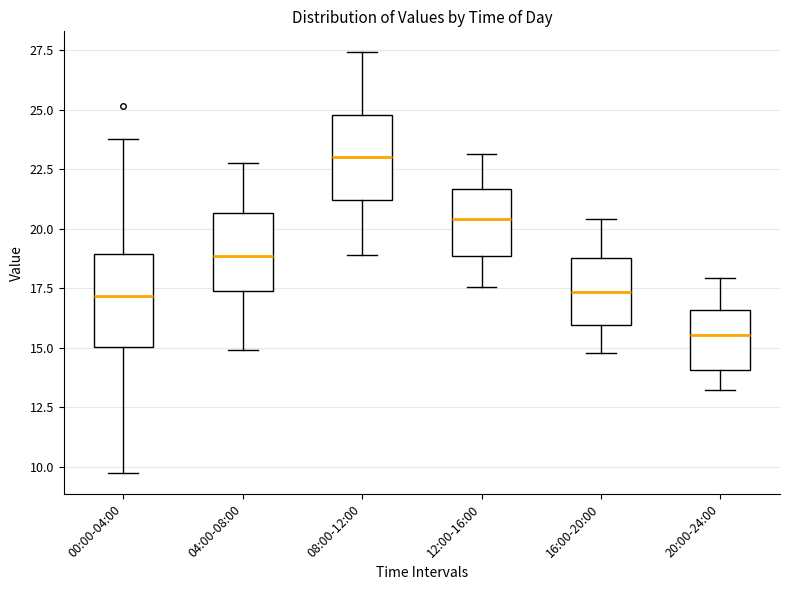

Reading left to right, read every box against the y-axis: the position of its median line, the range the box covers, and the ends of its whiskers. The values are not printed on the chart, so give them approximately, as read against the axis.

00:00-04:00: median 17.0, box 15.0 to 19.0, whiskers 10.0 to 24.0
04:00-08:00: median 19.0, box 17.5 to 20.5, whiskers 15.0 to 23.0
08:00-12:00: median 23.0, box 21.0 to 25.0, whiskers 19.0 to 27.5
12:00-16:00: median 20.5, box 19.0 to 21.5, whiskers 17.5 to 23.0
16:00-20:00: median 17.5, box 16.0 to 19.0, whiskers 15.0 to 20.5
20:00-24:00: median 15.5, box 14.0 to 16.5, whiskers 13.5 to 18.0